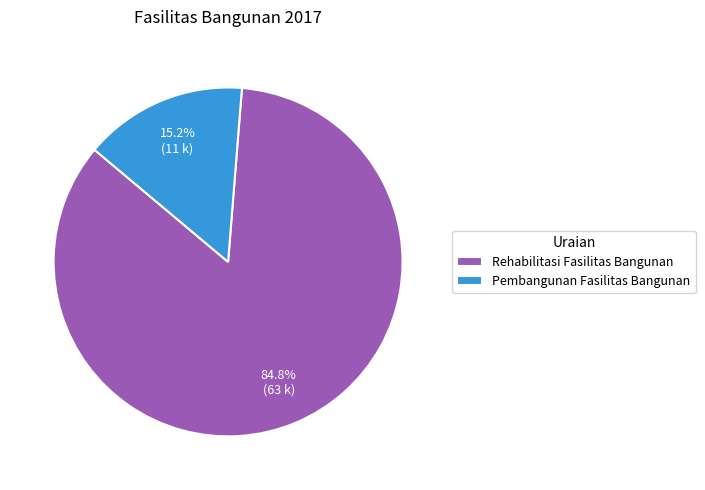

Between Pembangunan Fasilitas Bangunan and Rehabilitasi Fasilitas Bangunan, which is larger?

Rehabilitasi Fasilitas Bangunan